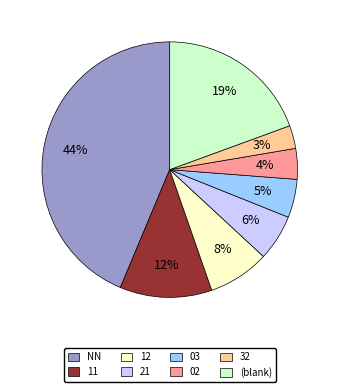

To the nearest percent, what is the difference between the largest and smallest slice percentages?

41%